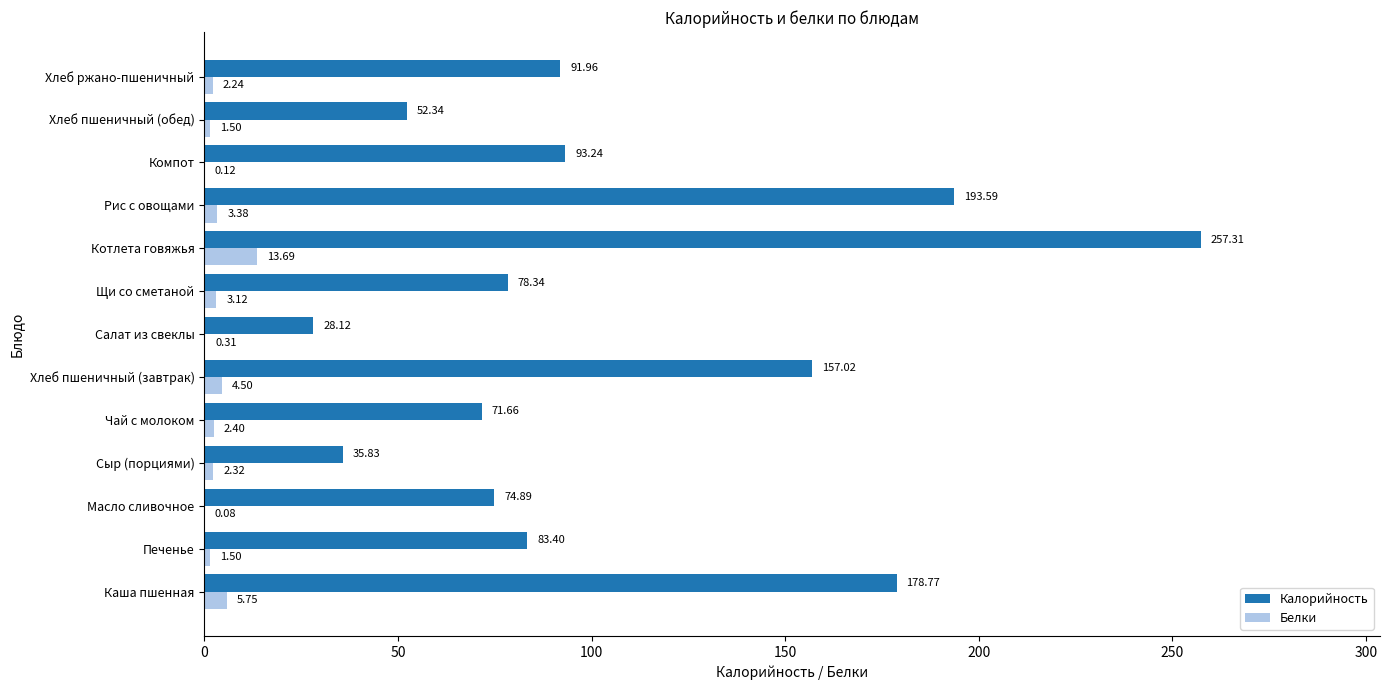

What are all the series names shown in the legend?

Калорийность, Белки